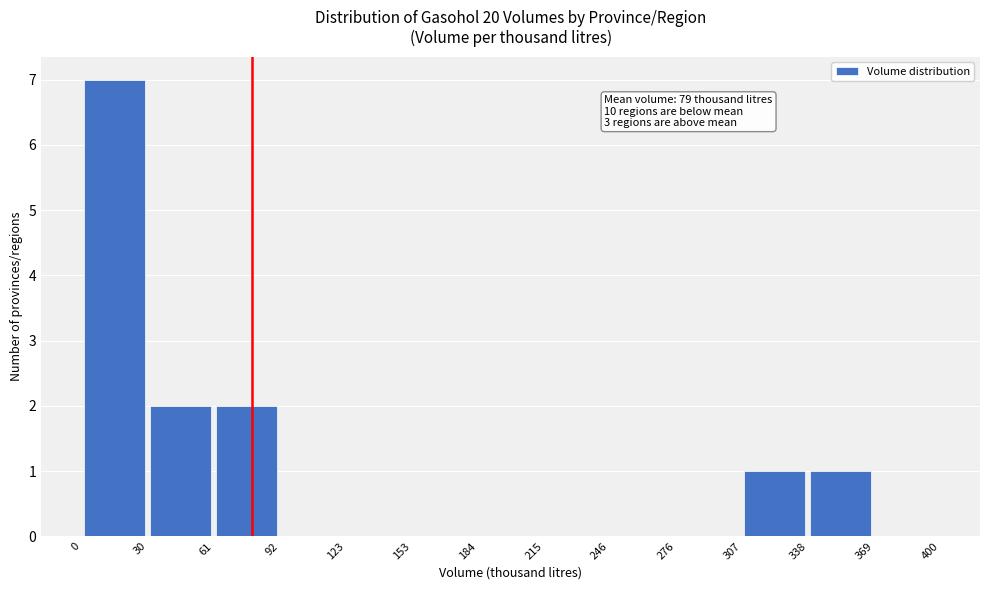

Over which range of the x-axis is the bar tallest?

0 to 30